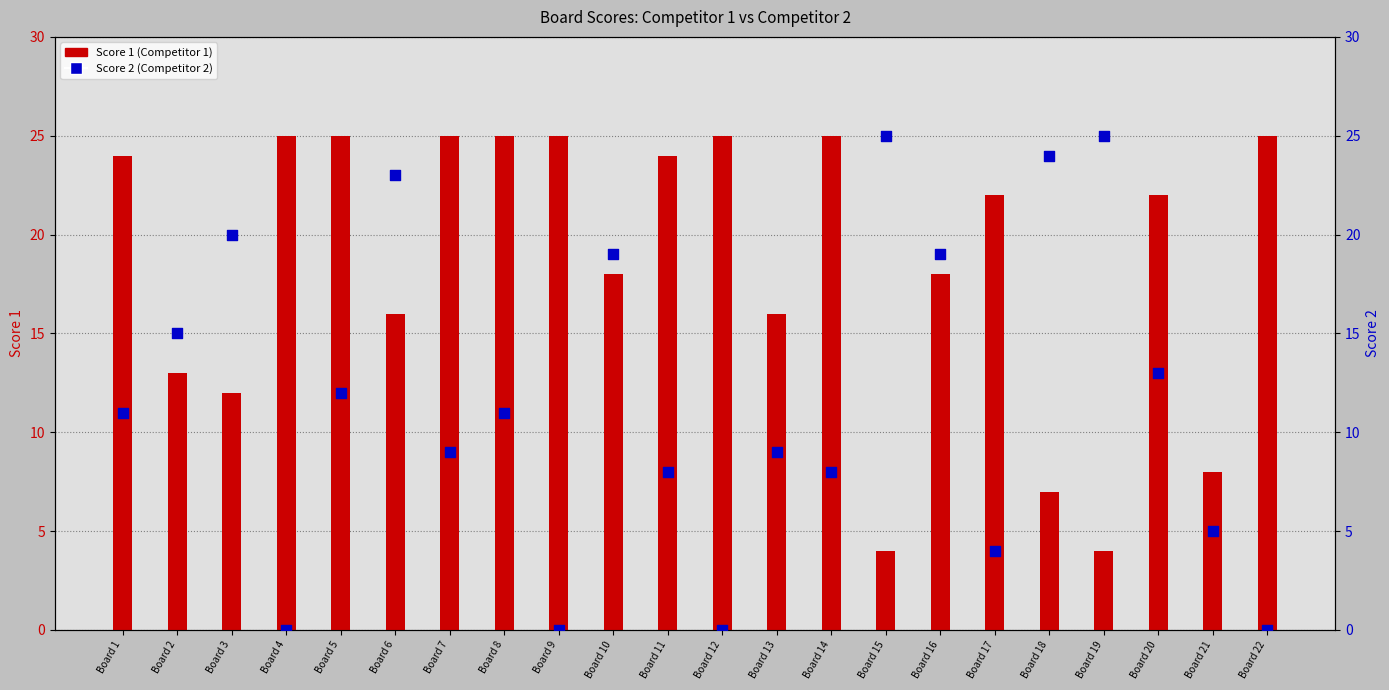

What are all the series names shown in the legend?

Score 1, Score 2